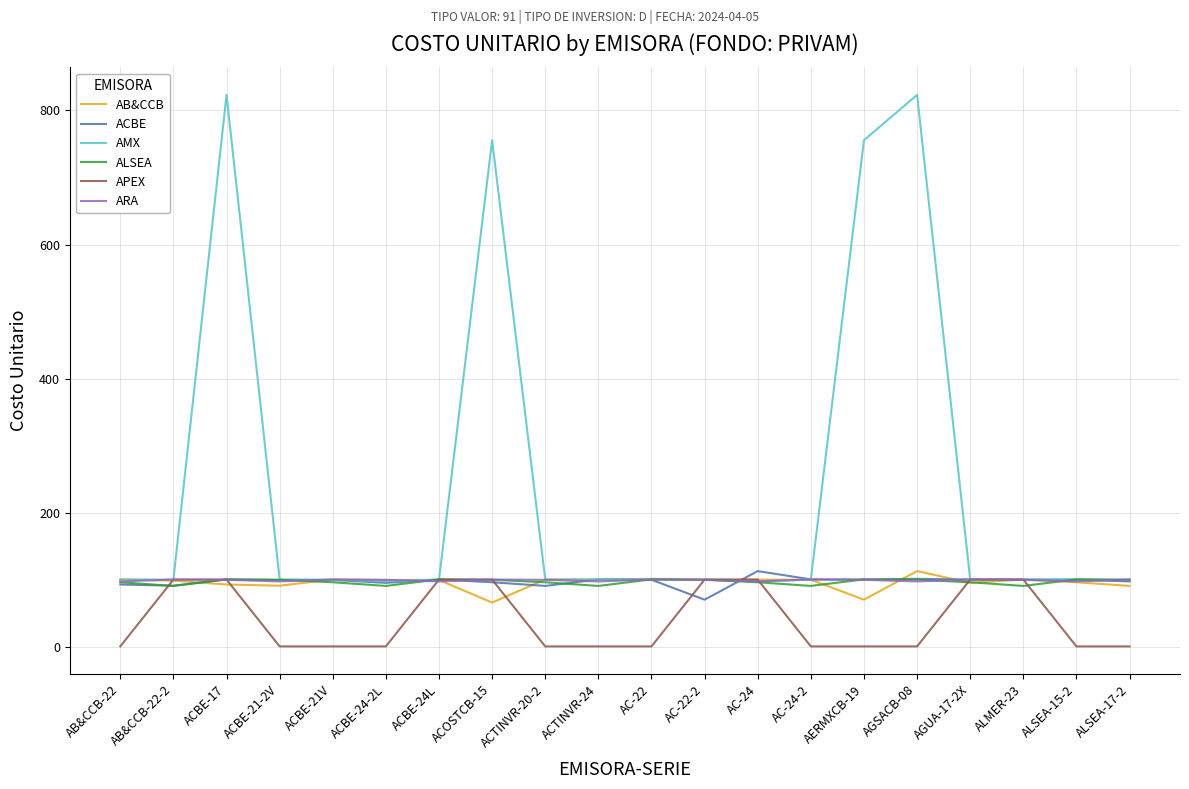

What position from the right is AC-22?

10